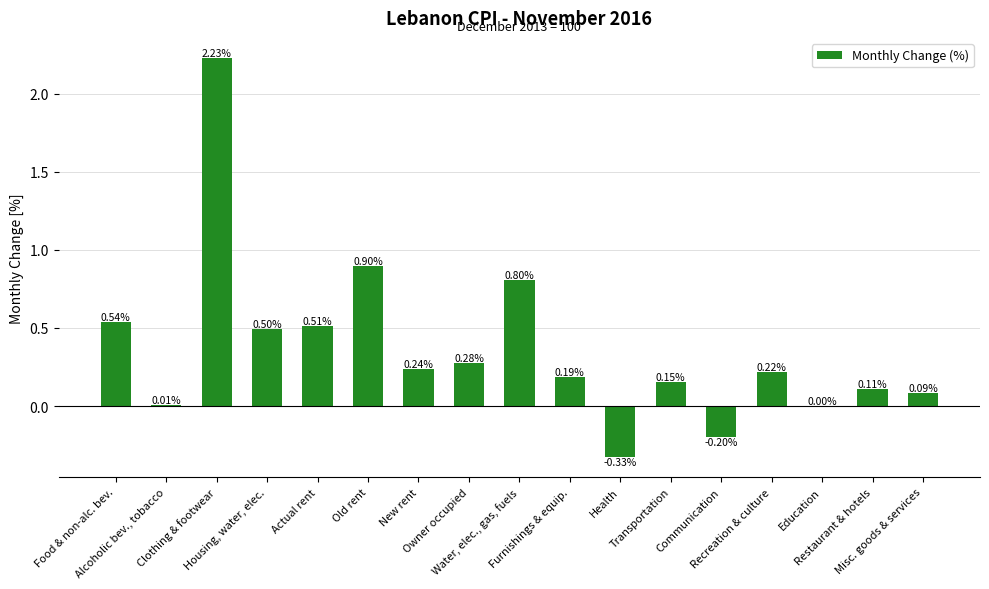

What is the sum of all values?

6.2